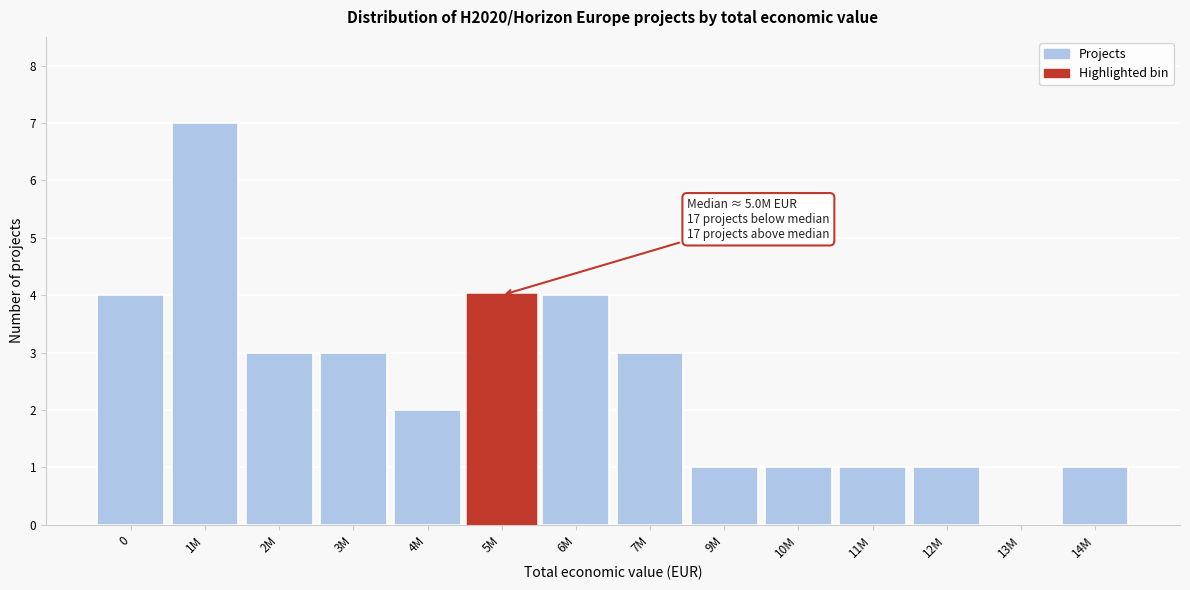

Reading left to right, what are all the values shown in this chart?

0=4	1M=7	2M=3	3M=3	4M=2	5M=4	6M=4	7M=3	9M=1	10M=1	11M=1	12M=1	13M=0	14M=1